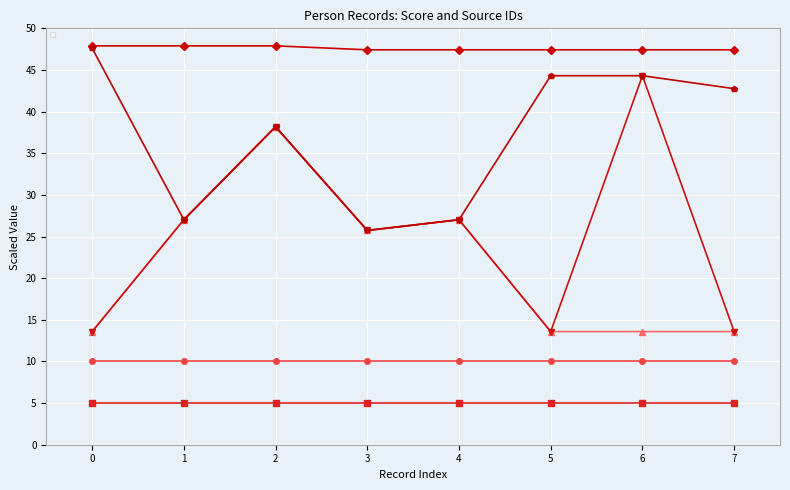

How many data points in _source/name/0/origin/source are above 42?

4